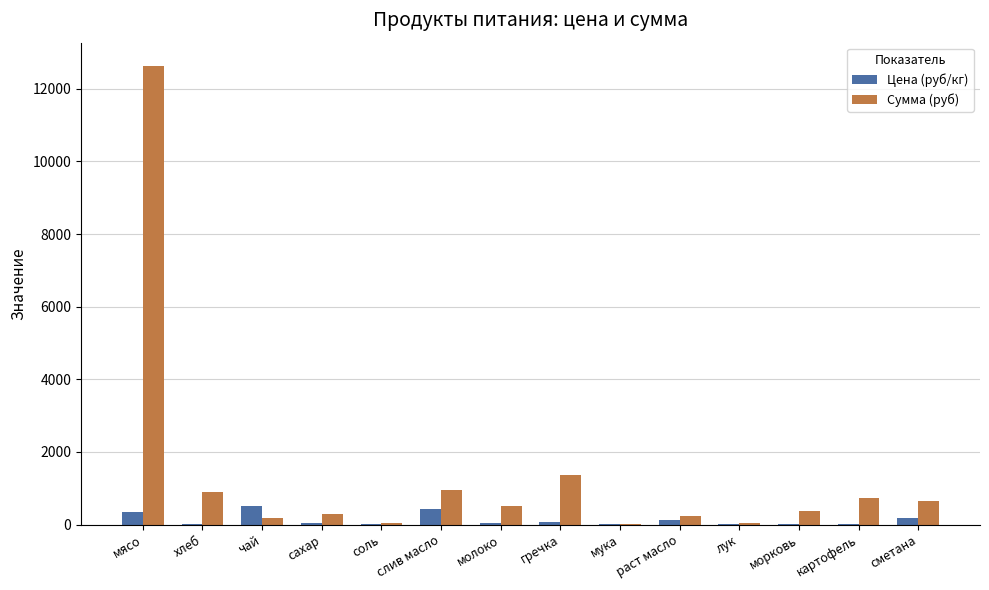

Which label corresponds to the largest value in the chart?

мясо